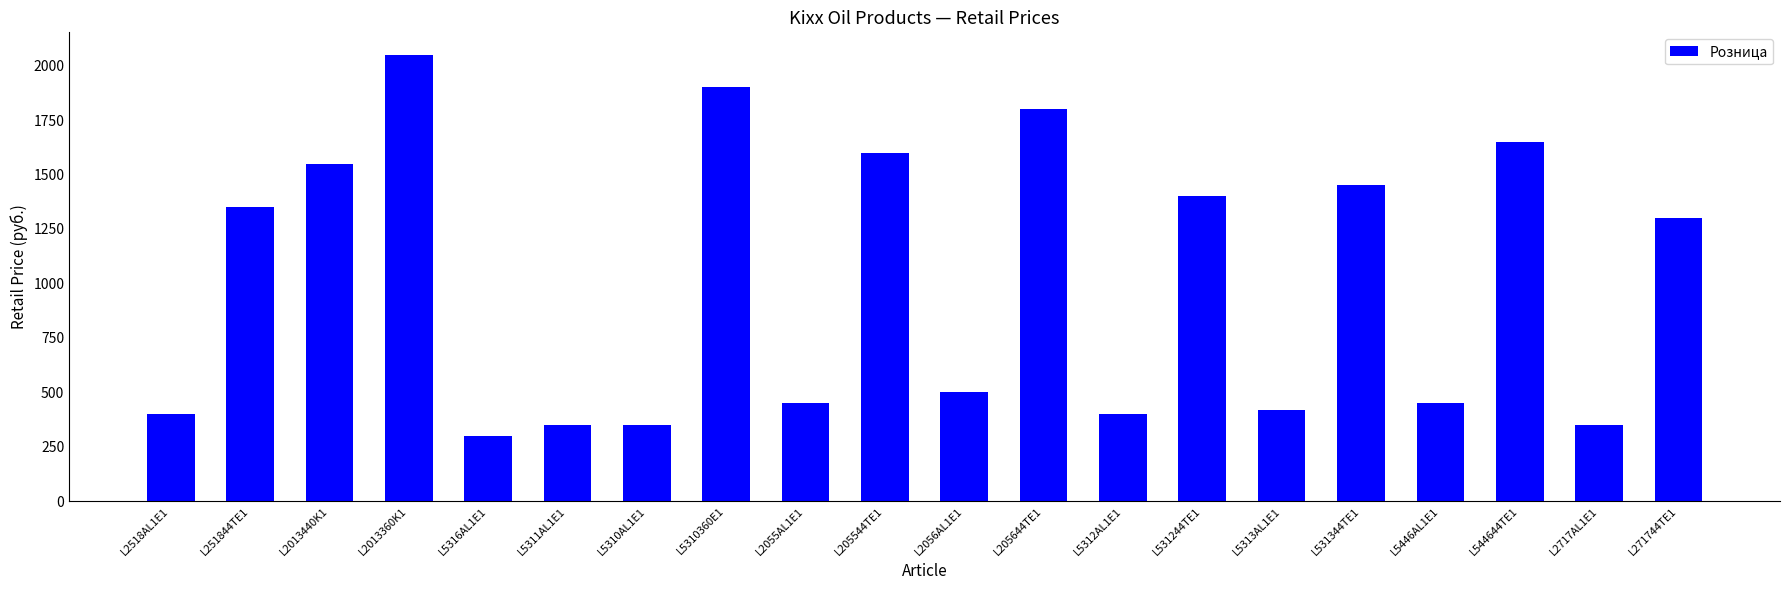

Is it true that the value at L5311AL1E1 is 350?

True